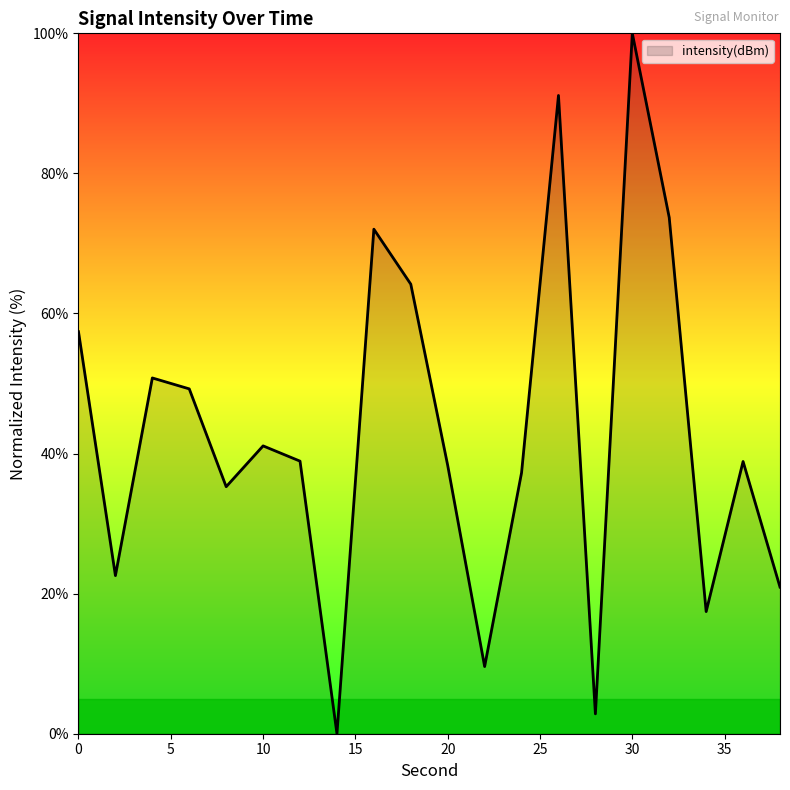

What is the maximum value shown in the chart?

100.0